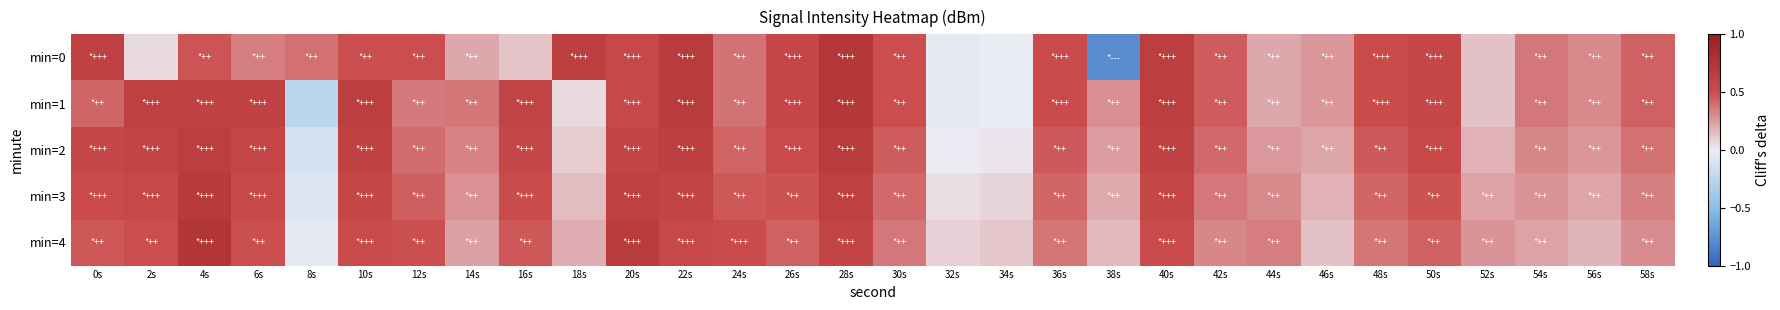

At how many categories does at least one series exceed 0?

30